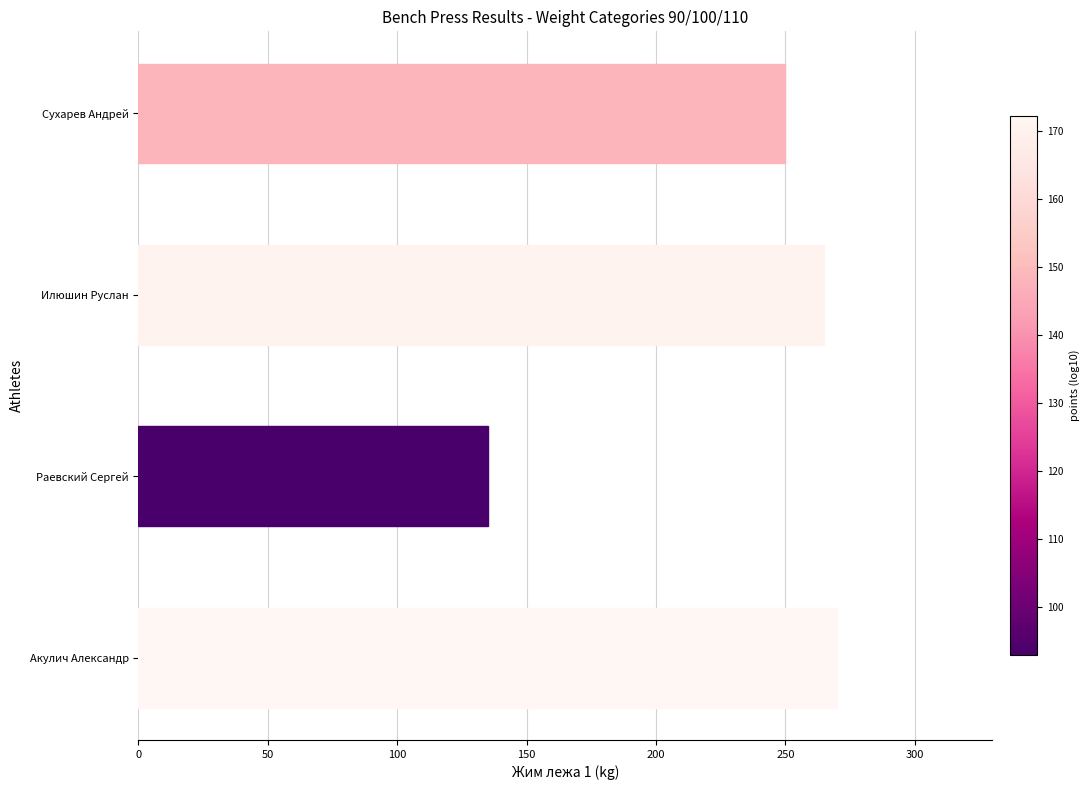

What is the smallest value displayed?

135